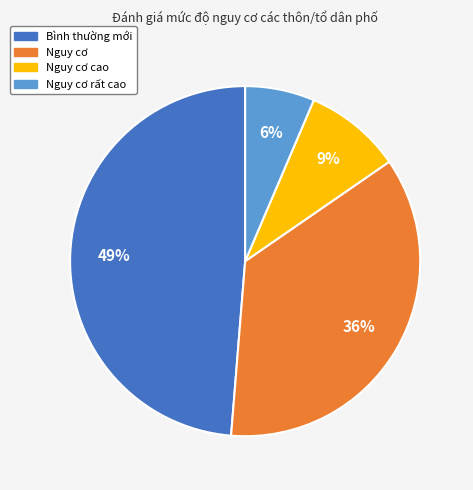

To the nearest percent, what is the difference between the Nguy cơ cao and Nguy cơ rất cao slice percentages?

3%